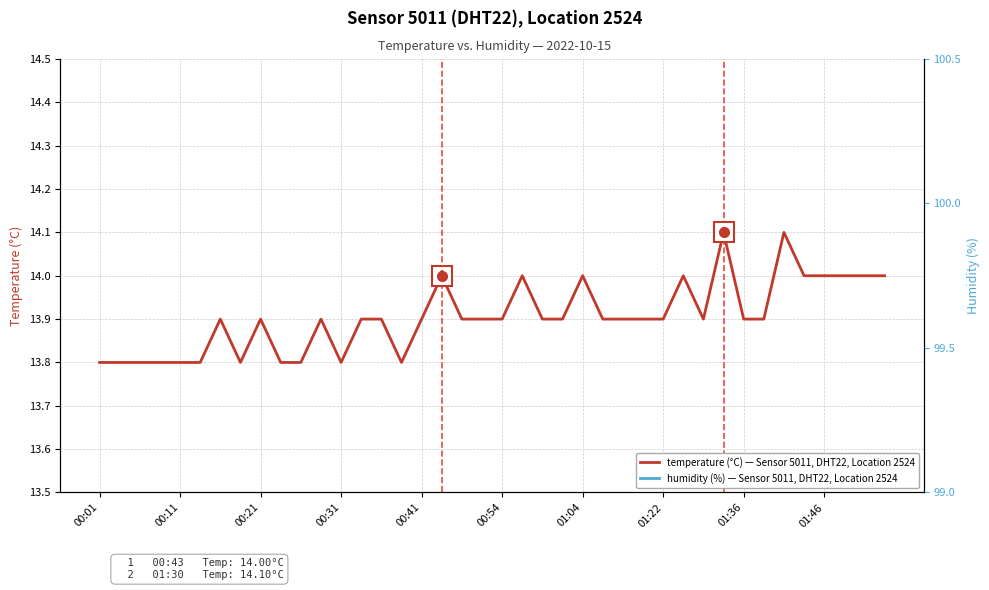

Rank the series by their average value, from highest to lowest.

humidity, temperature